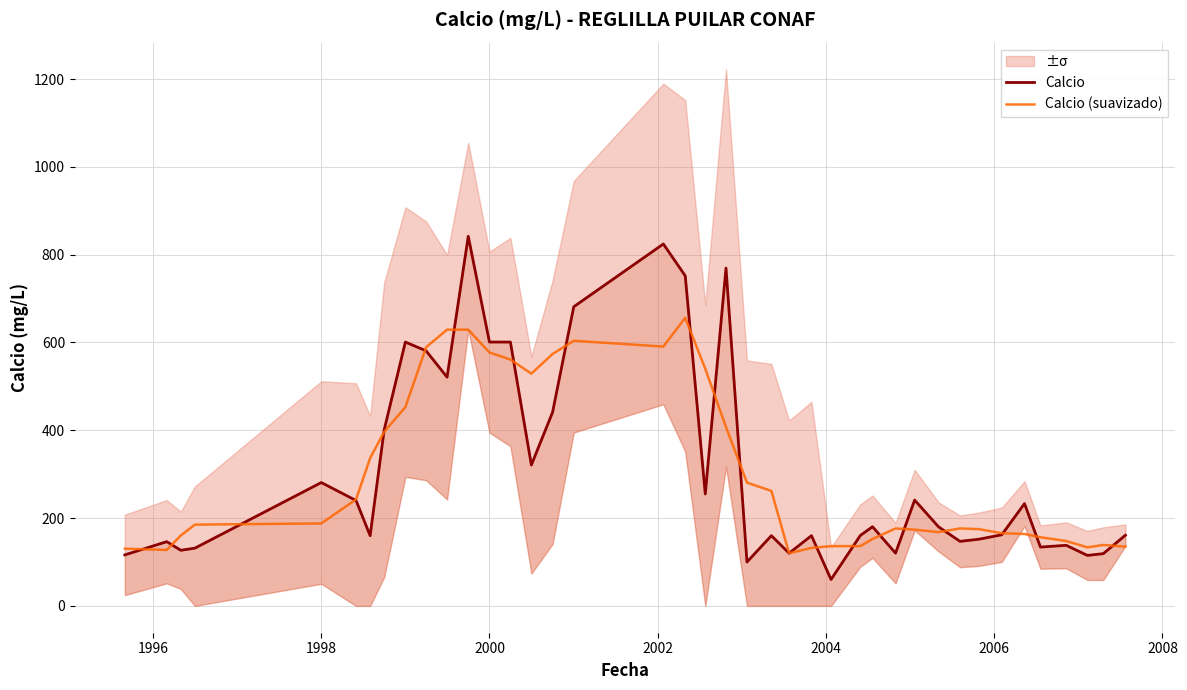

What is the maximum value for Calcio (suavizado)?

656.4